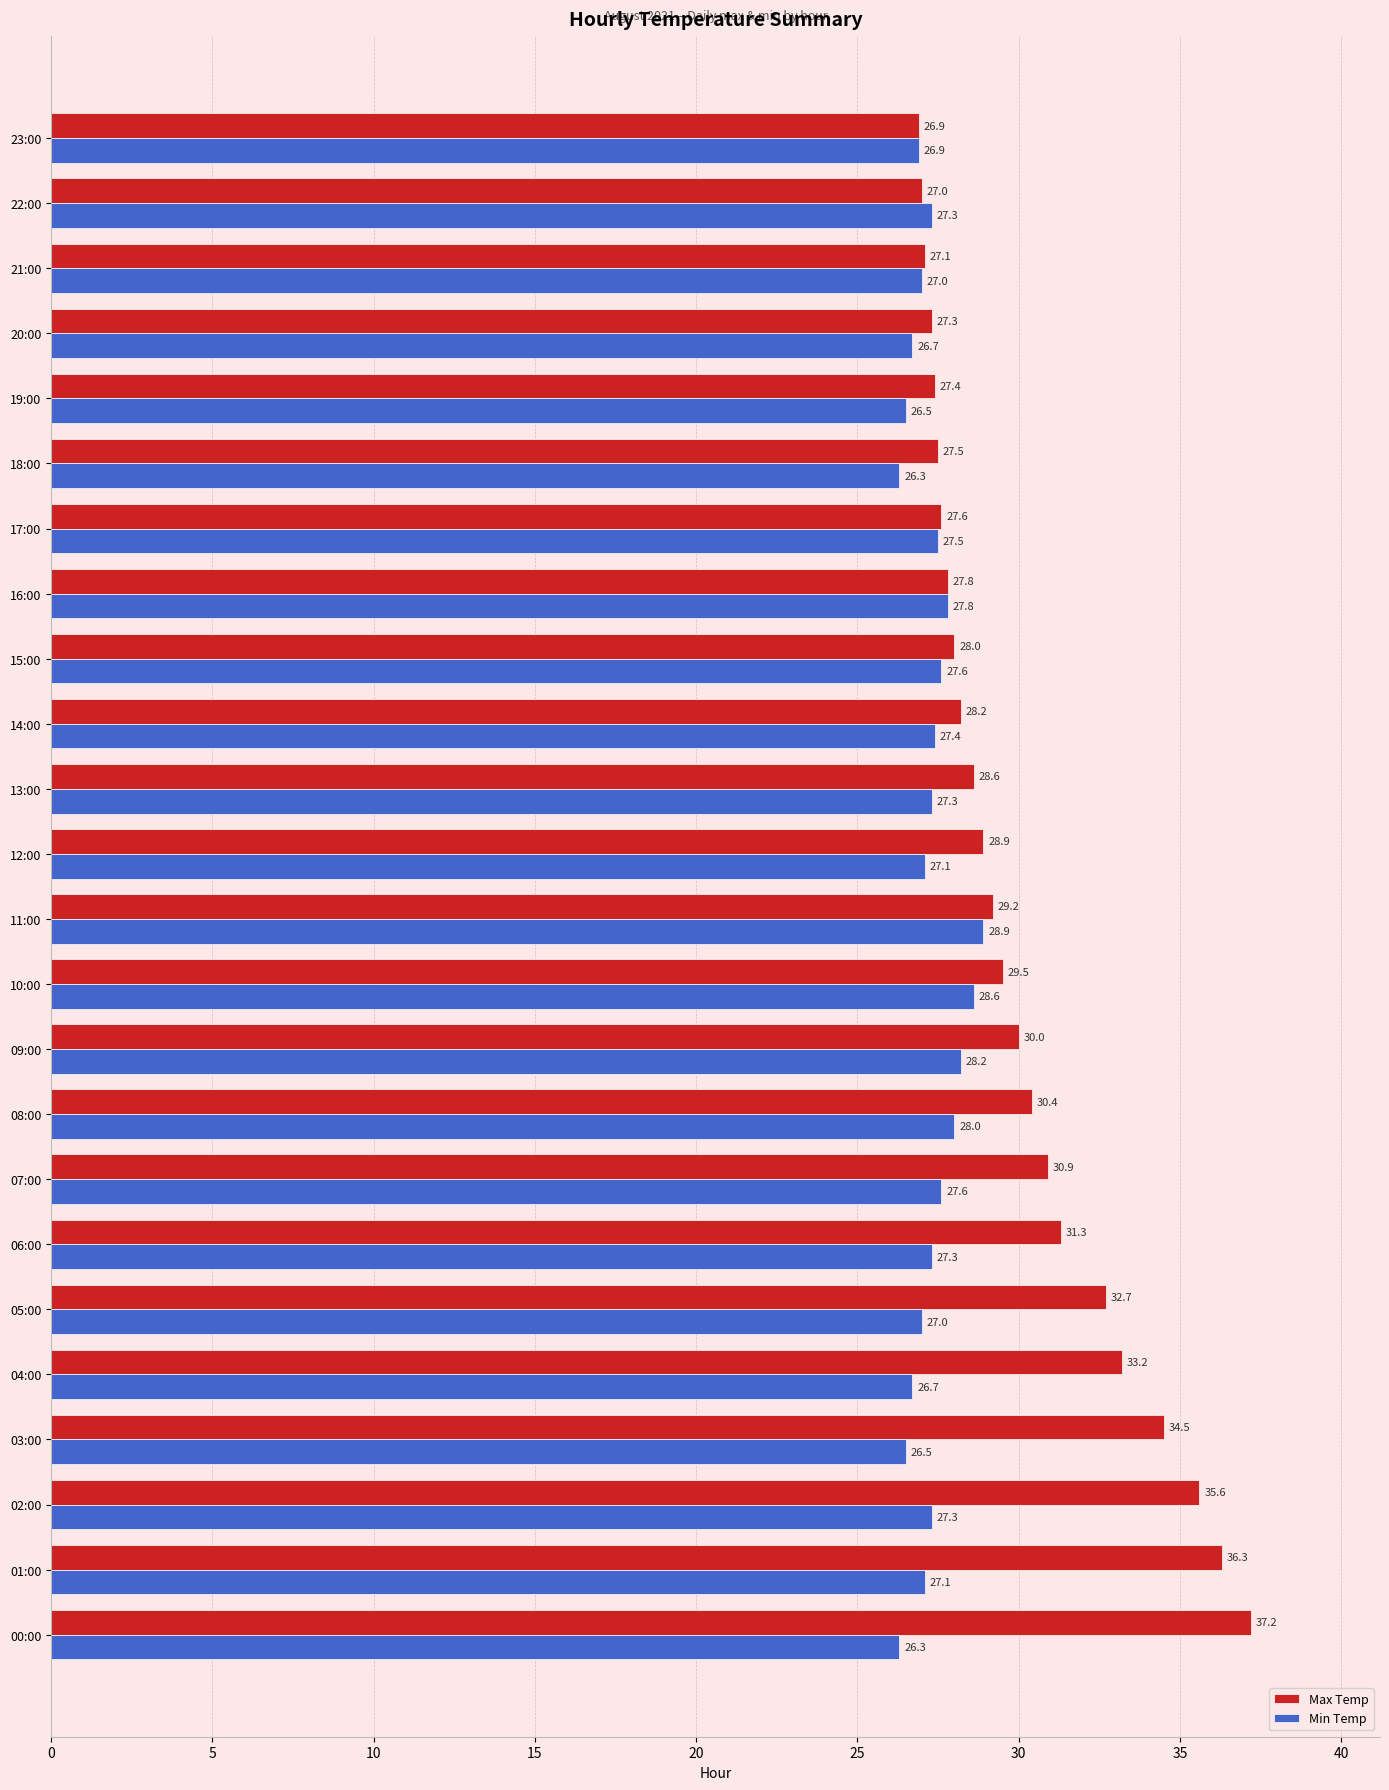

Is it true that Min Temp equals 43.8 at 11:00?

False